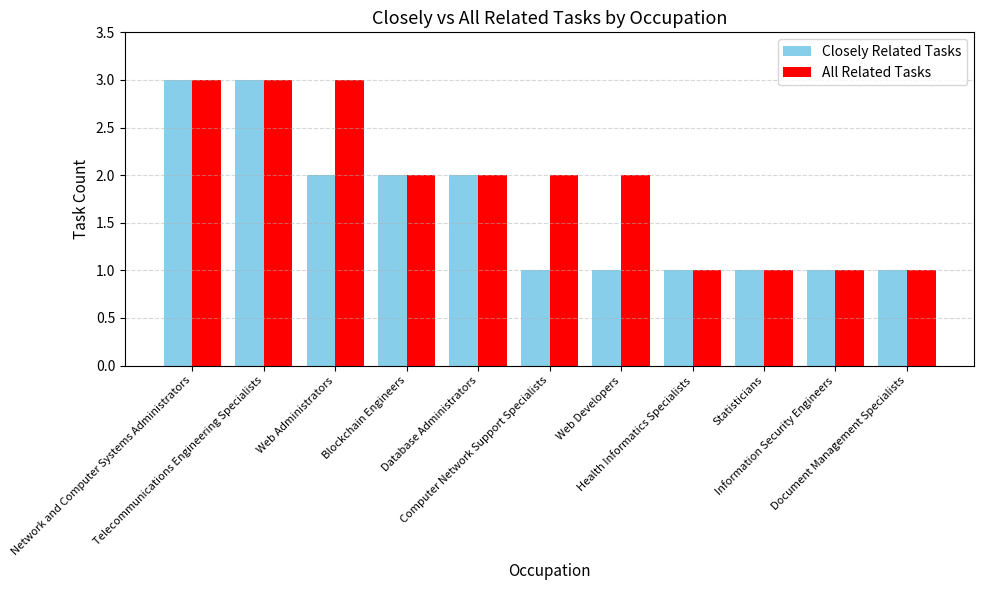

Reading right to left, extract all data points from this chart.

Closely Related Tasks: Document Management Specialists=1	Information Security Engineers=1	Statisticians=1	Health Informatics Specialists=1	Web Developers=1	Computer Network Support Specialists=1	Database Administrators=2	Blockchain Engineers=2	Web Administrators=2	Telecommunications Engineering Specialists=3	Network and Computer Systems Administrators=3
All Related Tasks: Document Management Specialists=1	Information Security Engineers=1	Statisticians=1	Health Informatics Specialists=1	Web Developers=2	Computer Network Support Specialists=2	Database Administrators=2	Blockchain Engineers=2	Web Administrators=3	Telecommunications Engineering Specialists=3	Network and Computer Systems Administrators=3